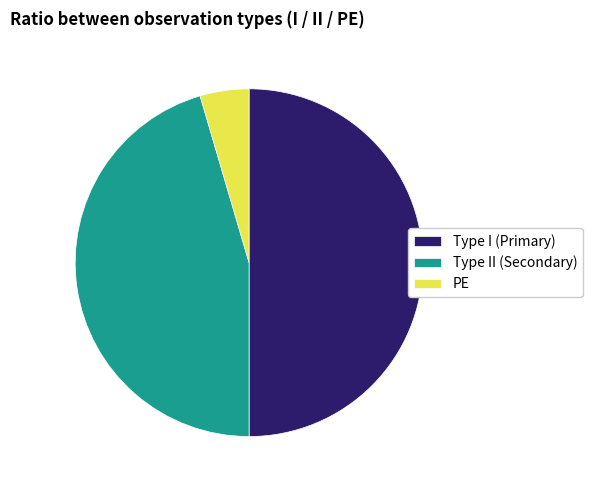

Combined, do PE and Type I (Primary) account for over 50%?

Yes